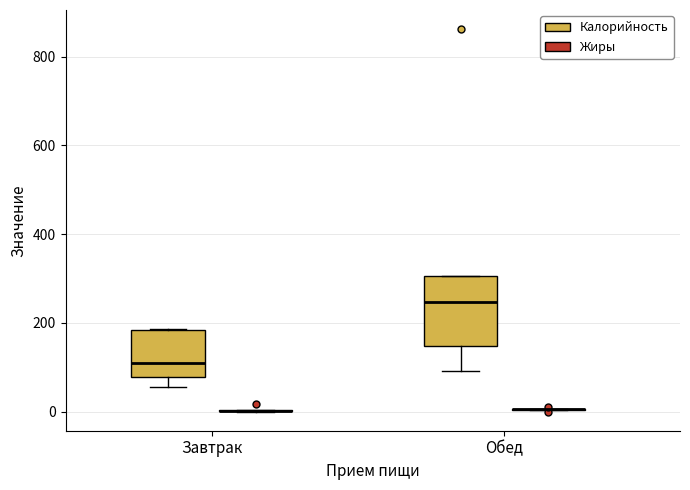

Where is the upper edge of the box for Завтрак (Калорийность) on the y-axis? The values are not printed on the chart, so give them approximately, as read against the axis.

180